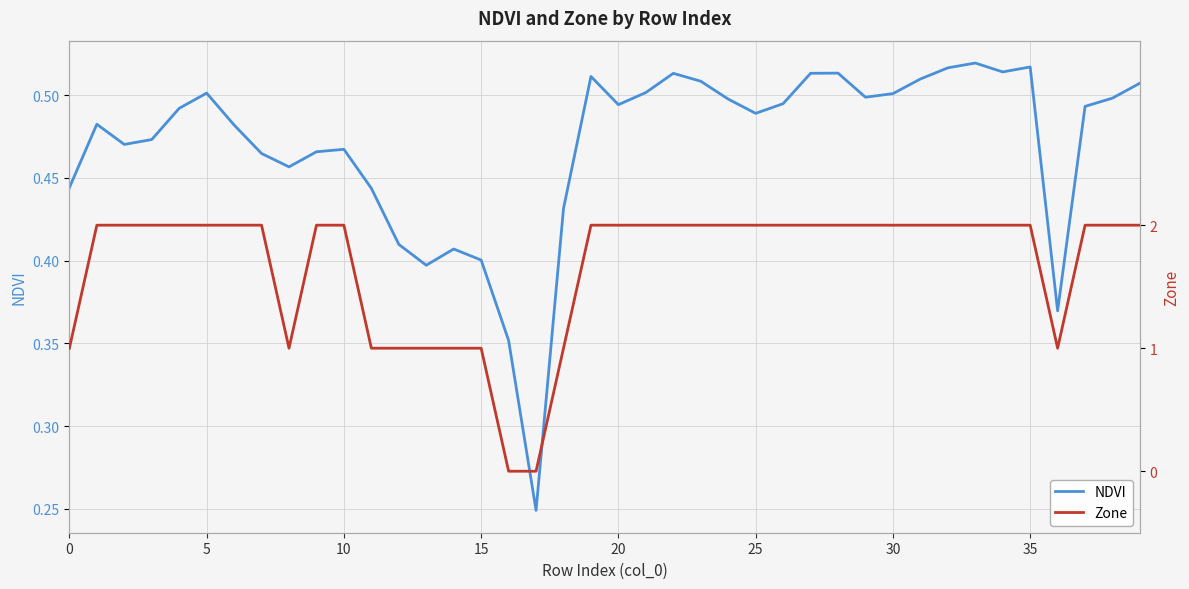

Read the Zone value at 37.

2.0